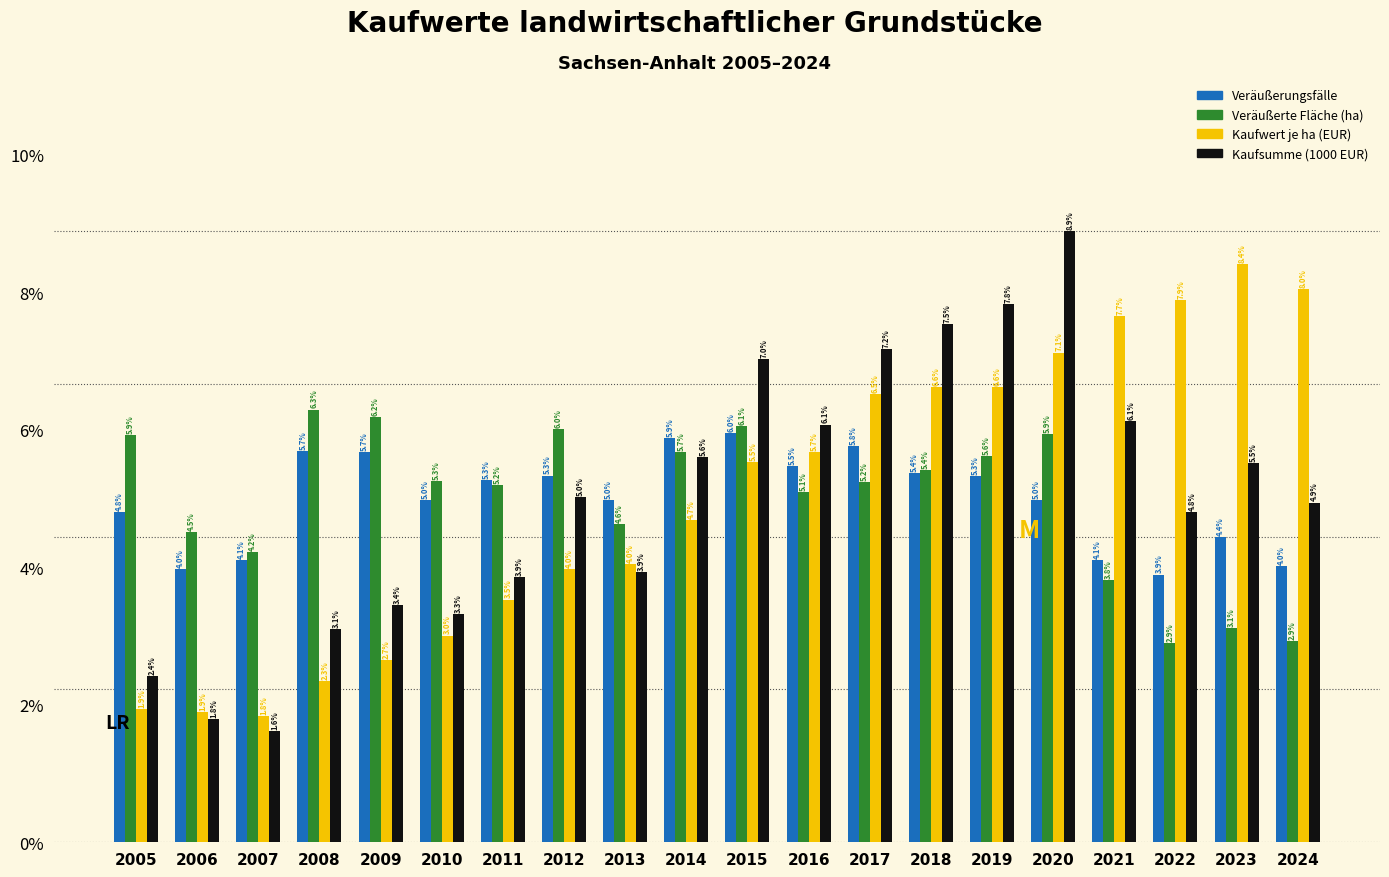

Reading left to right, extract all data points from this chart.

Veräußerungsfälle: 2005=4.8	2006=4.0	2007=4.1	2008=5.7	2009=5.7	2010=5.0	2011=5.3	2012=5.3	2013=5.0	2014=5.9	2015=6.0	2016=5.5	2017=5.8	2018=5.4	2019=5.3	2020=5.0	2021=4.1	2022=3.9	2023=4.4	2024=4.0
Veräußerte Fläche (ha): 2005=5.9	2006=4.5	2007=4.2	2008=6.3	2009=6.2	2010=5.3	2011=5.2	2012=6.0	2013=4.6	2014=5.7	2015=6.1	2016=5.1	2017=5.2	2018=5.4	2019=5.6	2020=5.9	2021=3.8	2022=2.9	2023=3.1	2024=2.9
Kaufwert je ha (EUR): 2005=1.9	2006=1.9	2007=1.8	2008=2.3	2009=2.7	2010=3.0	2011=3.5	2012=4.0	2013=4.0	2014=4.7	2015=5.5	2016=5.7	2017=6.5	2018=6.6	2019=6.6	2020=7.1	2021=7.7	2022=7.9	2023=8.4	2024=8.0
Kaufsumme (1000 EUR): 2005=2.4	2006=1.8	2007=1.6	2008=3.1	2009=3.4	2010=3.3	2011=3.9	2012=5.0	2013=3.9	2014=5.6	2015=7.0	2016=6.1	2017=7.2	2018=7.5	2019=7.8	2020=8.9	2021=6.1	2022=4.8	2023=5.5	2024=4.9